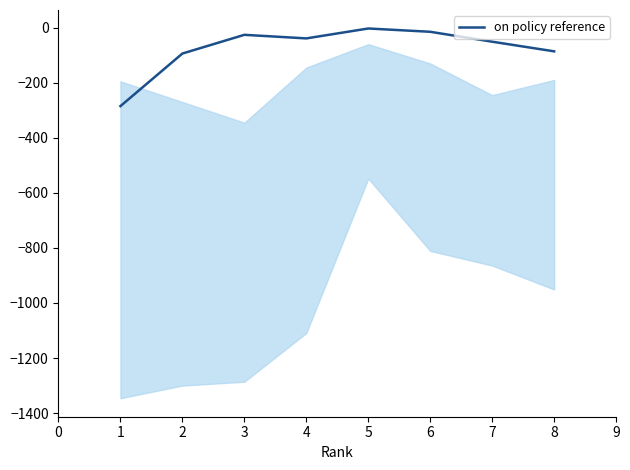

The value of on policy reference at 1 is -285. True or false?

True